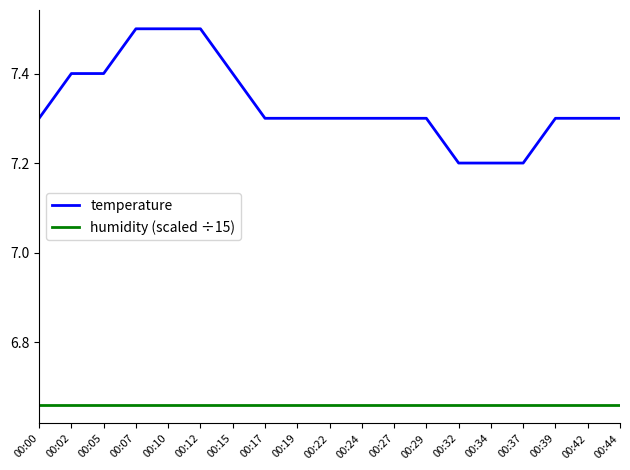

At 00:42, list the series in order from largest to smallest.

temperature, humidity (scaled ÷15)